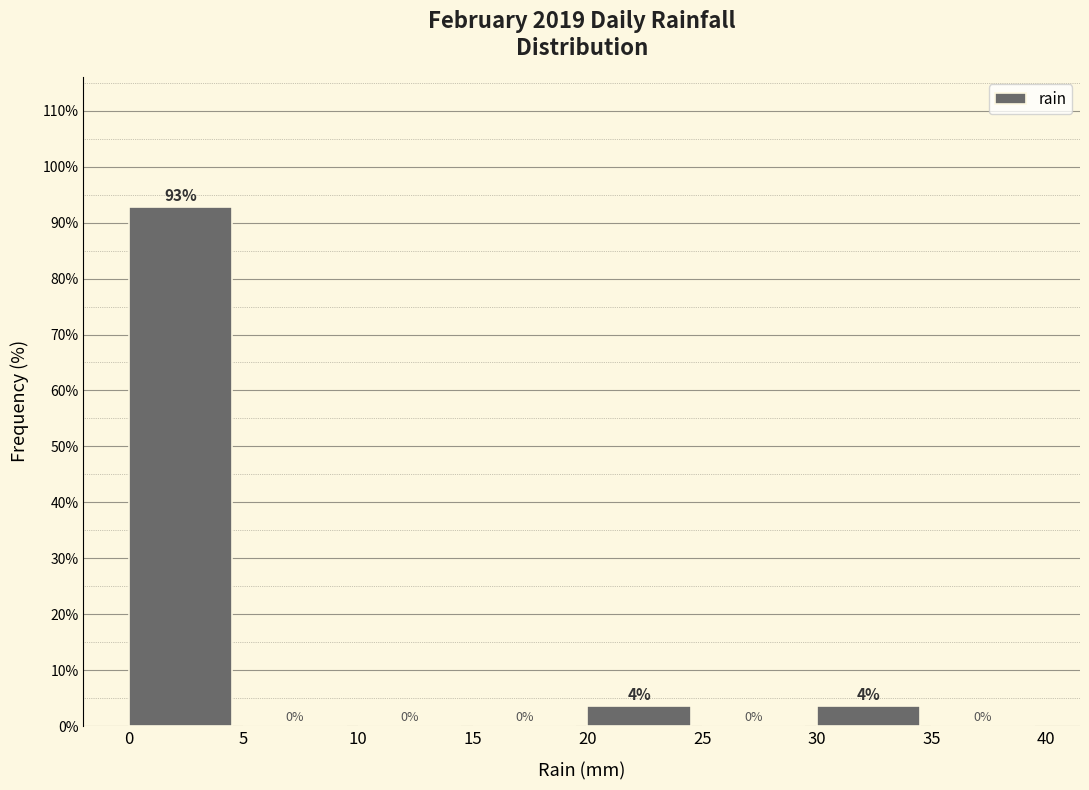

Which range on the x-axis has the tallest bar?

0 to 5